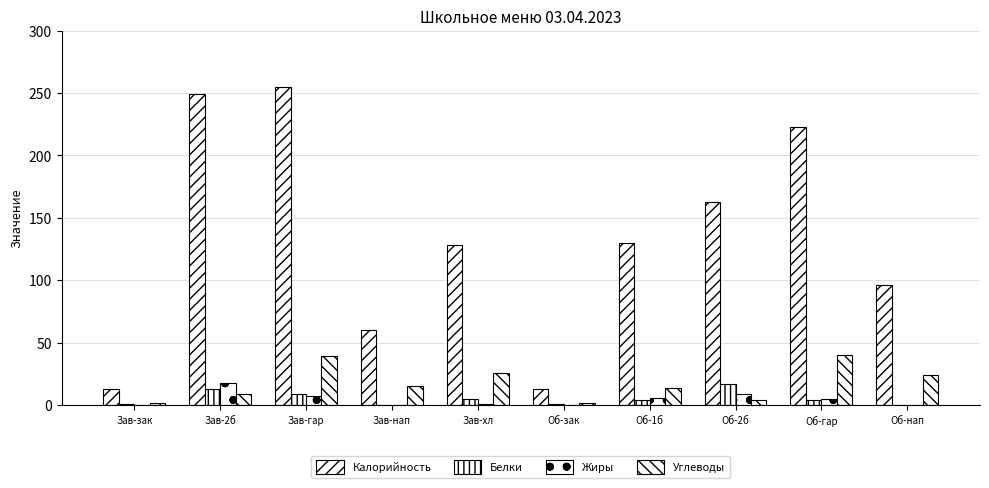

How many categories are shown in the chart?

10